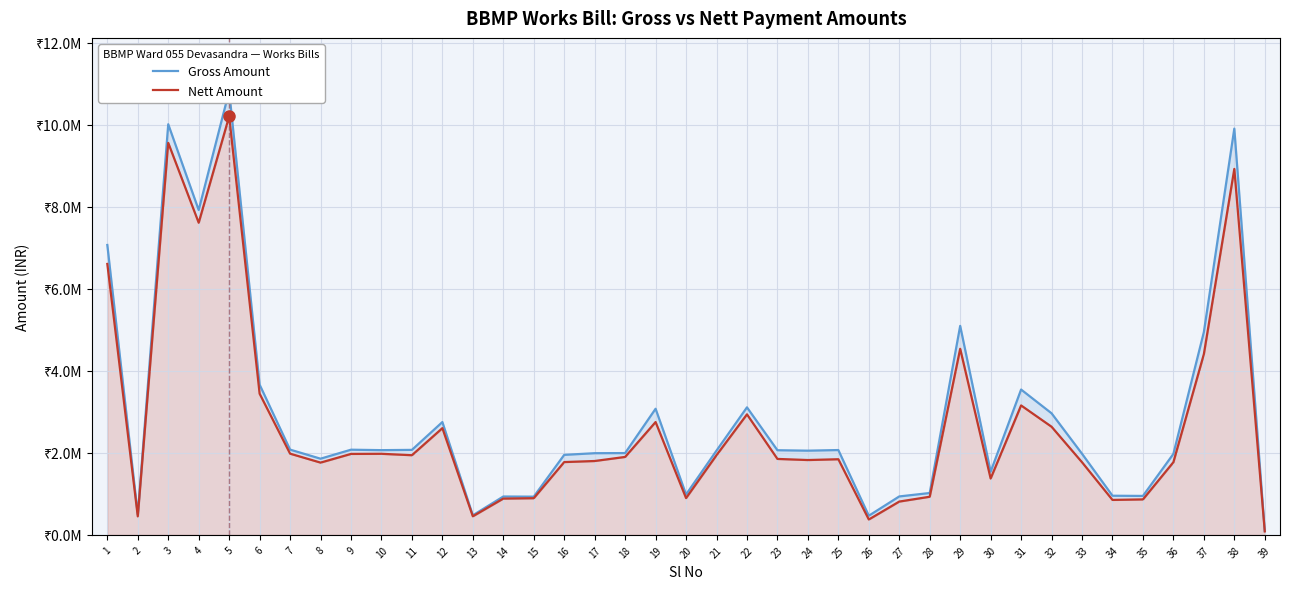

Does the chart display data point markers on the line(s)?

No